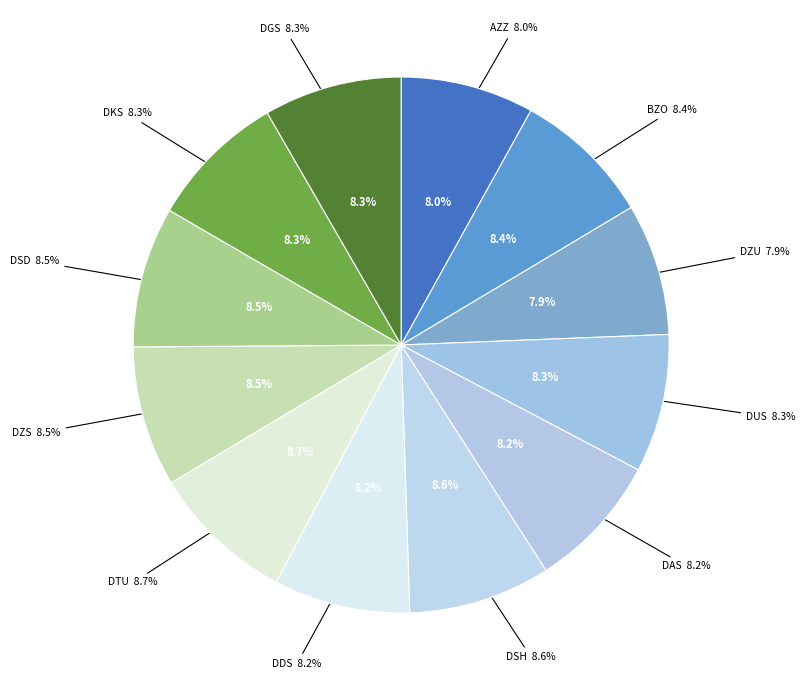

Is it true that DKS is 1% of the pie?

False